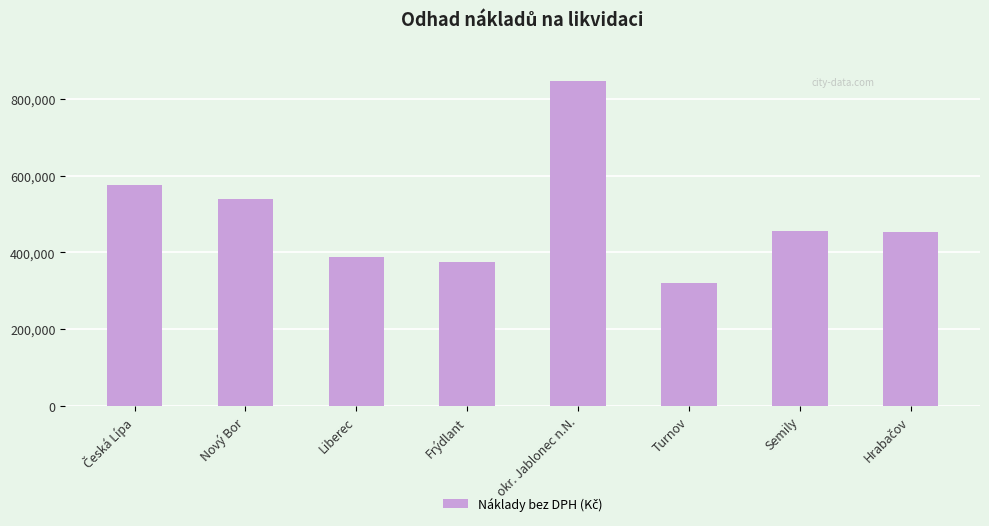

The chart shows a value of 161173 at Semily. True or false?

False